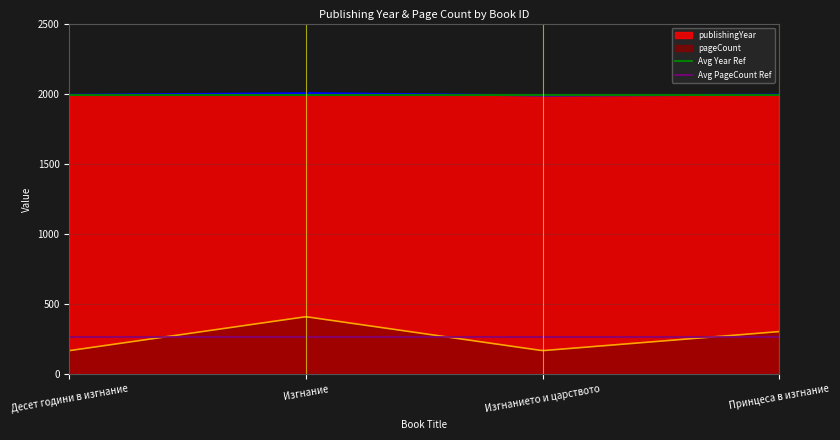

What is the minimum value for pageCount?

168.0